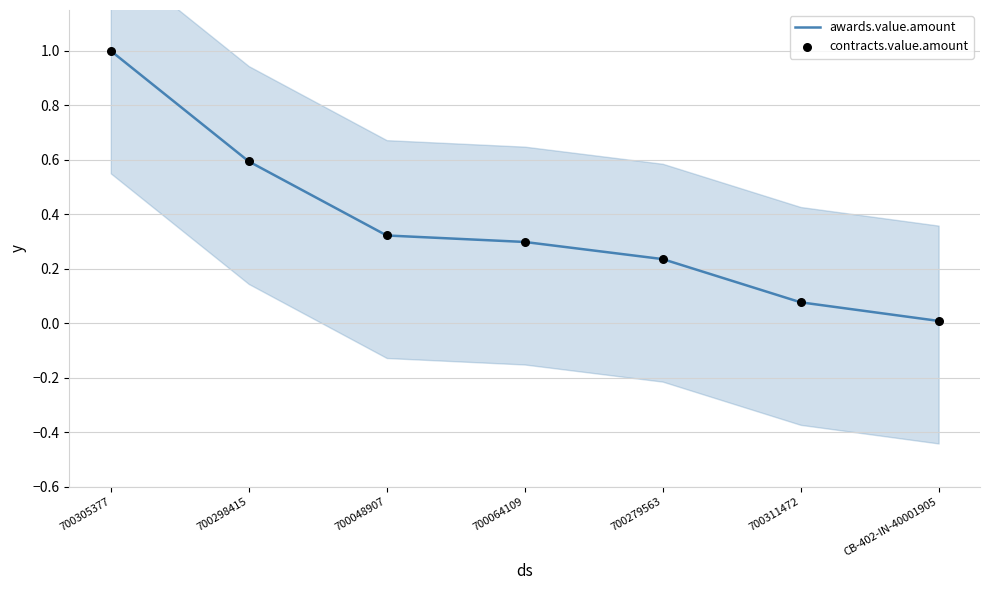

Which series contains the highest Y value?

awards.value.amount